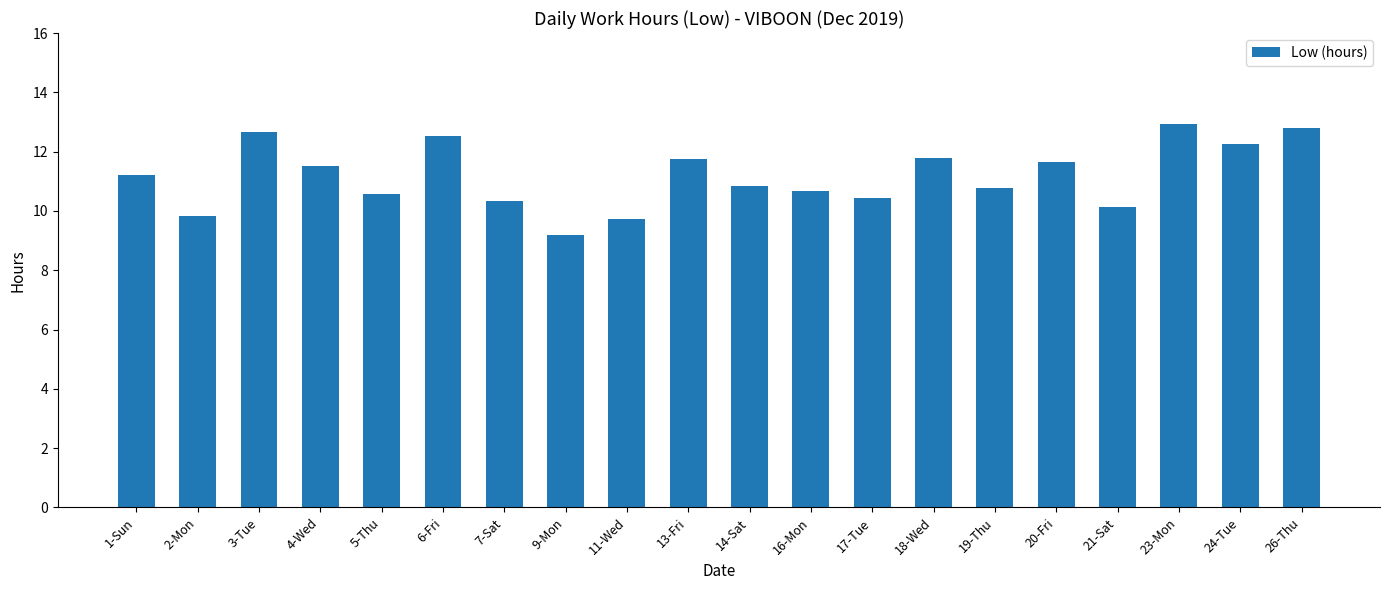

Which has a higher value, 2-Mon or 9-Mon?

2-Mon